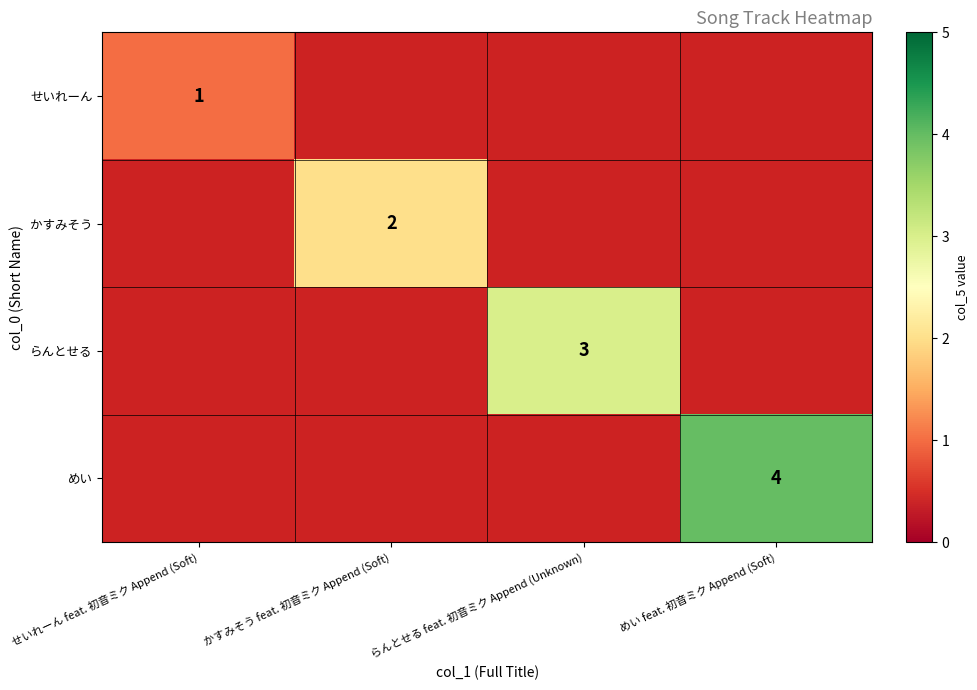

True or false: めい has a value of 4 at めい feat. 初音ミク Append (Soft).

True